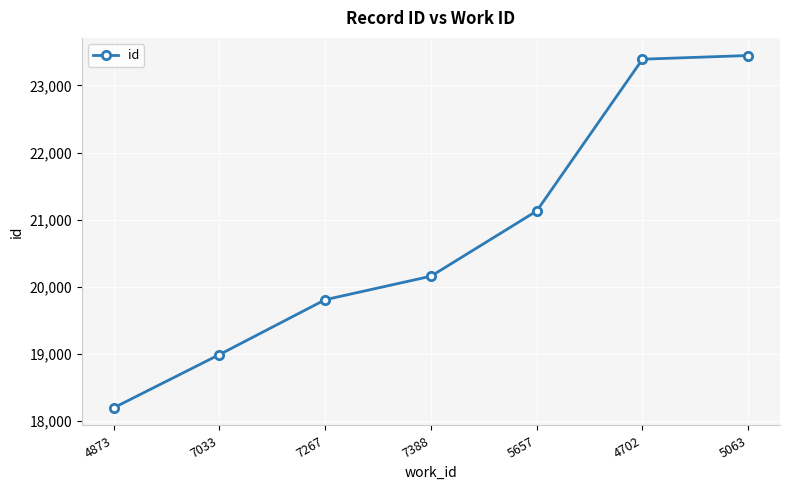

Reading right to left, list all the values displayed in this chart.

23446	23391	21131	20160	19810	18993	18200